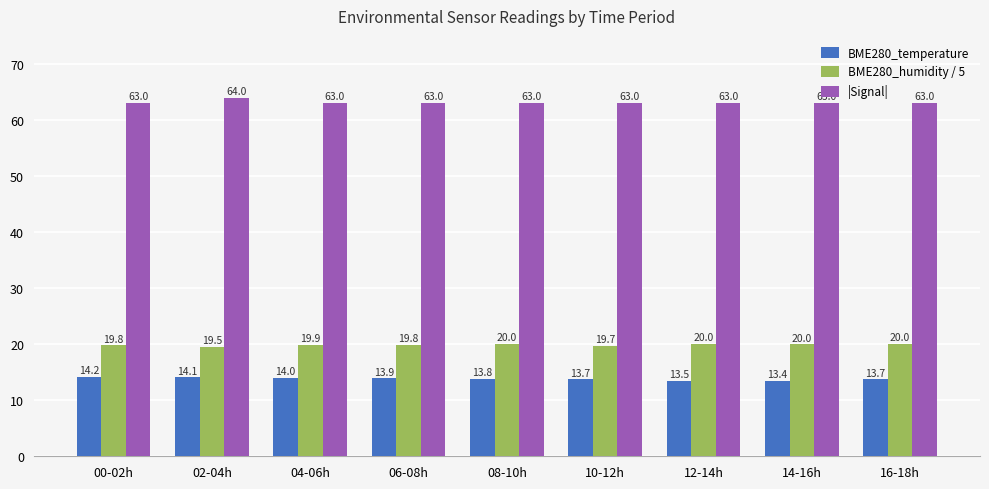

What is the difference between the maximum and minimum values in the BME280_humidity / 5 series?

0.5